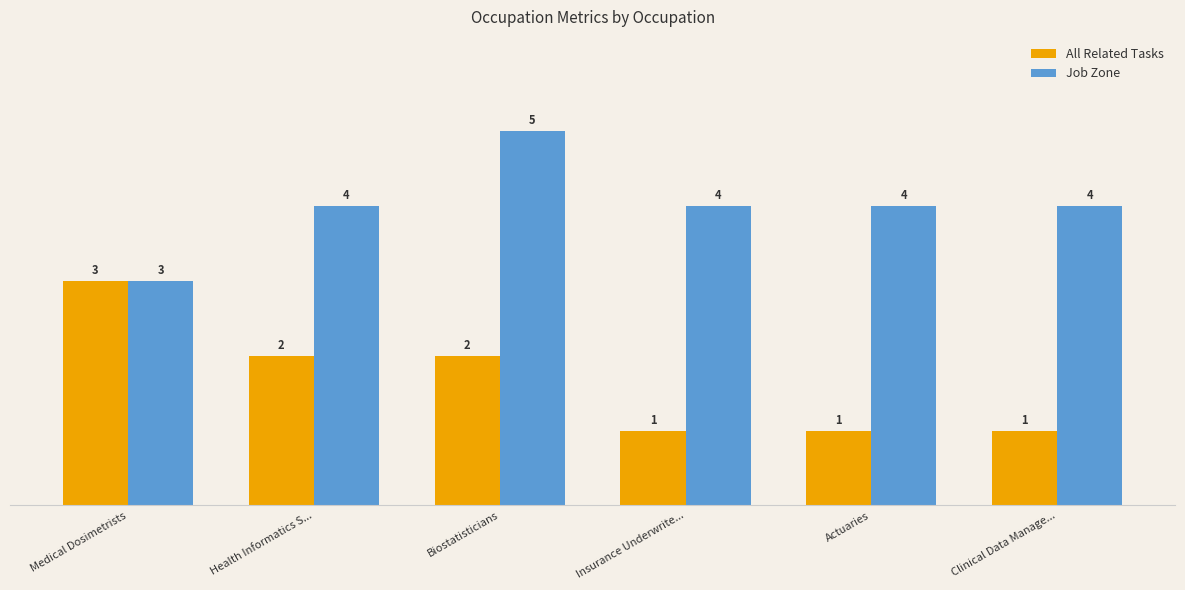

Rank the series at Actuaries from highest to lowest value.

Job Zone, All Related Tasks